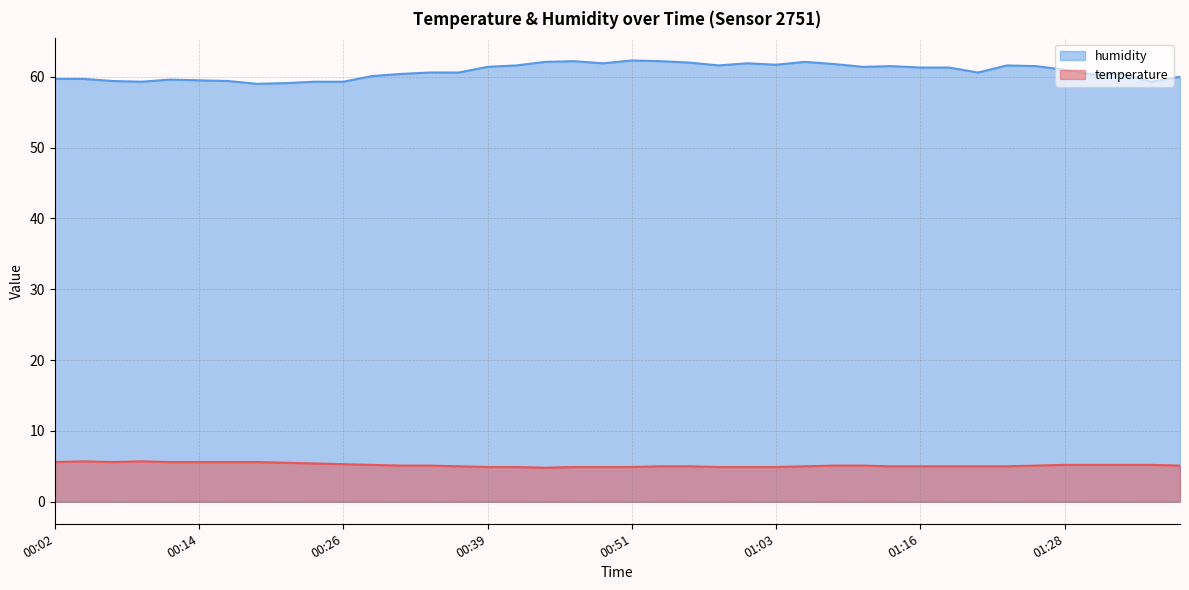

What are all the series names shown in the legend?

humidity, temperature